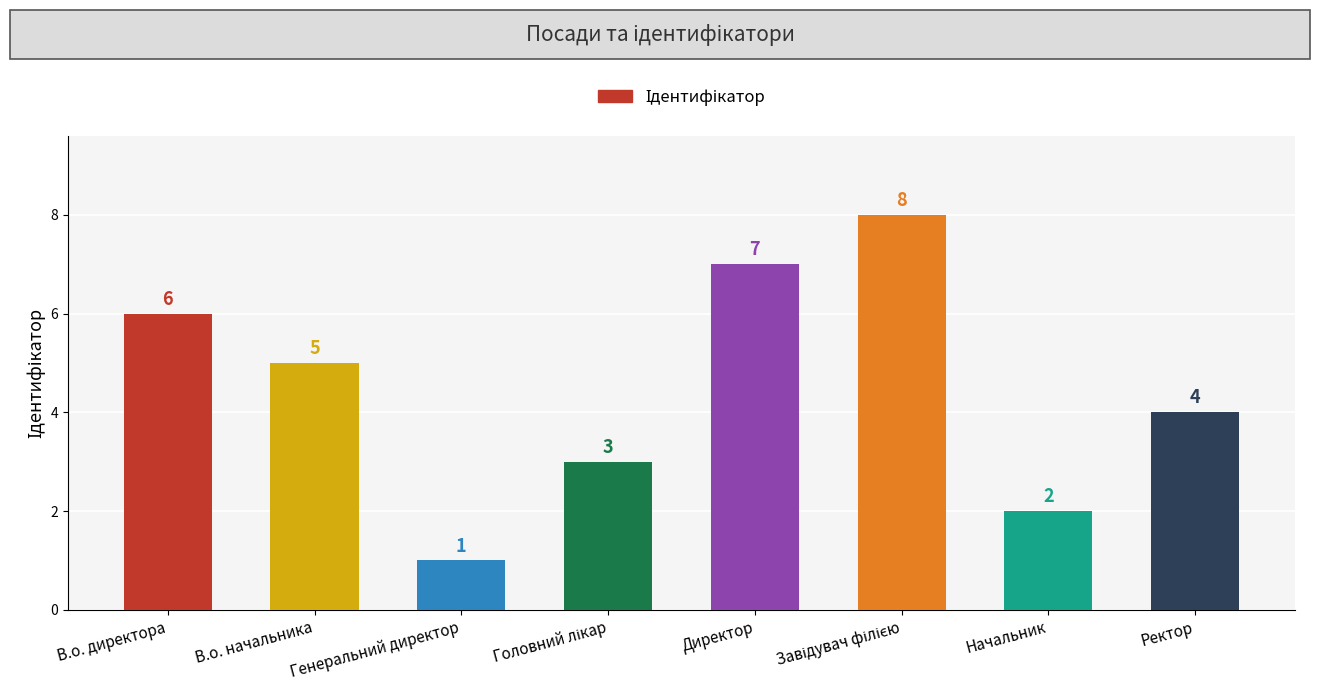

What is the difference between the second highest and minimum values?

6